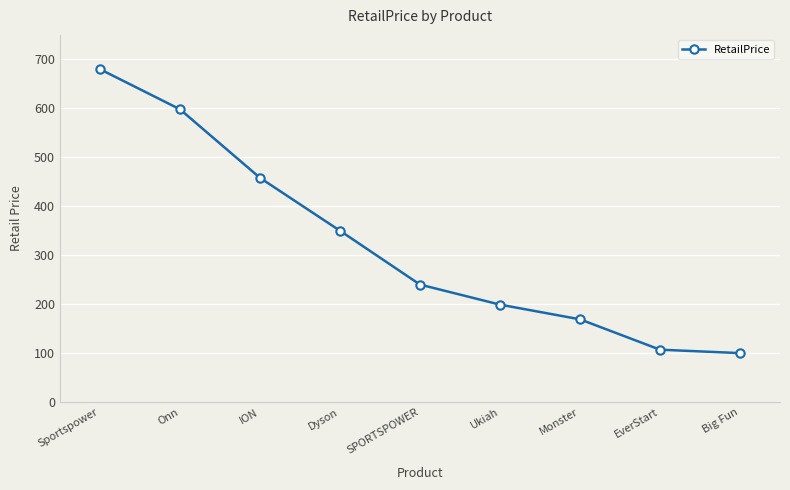

Which category has the highest value across all series?

Sportspower